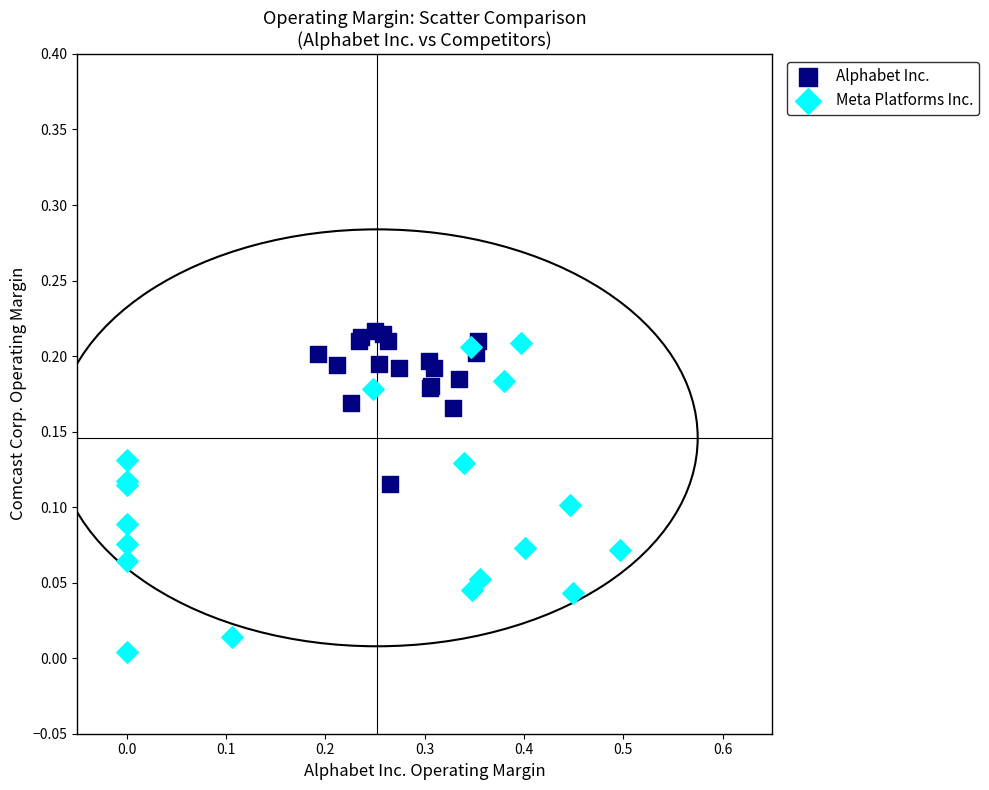

Which series has the widest spread of Y values?

Meta Platforms Inc.